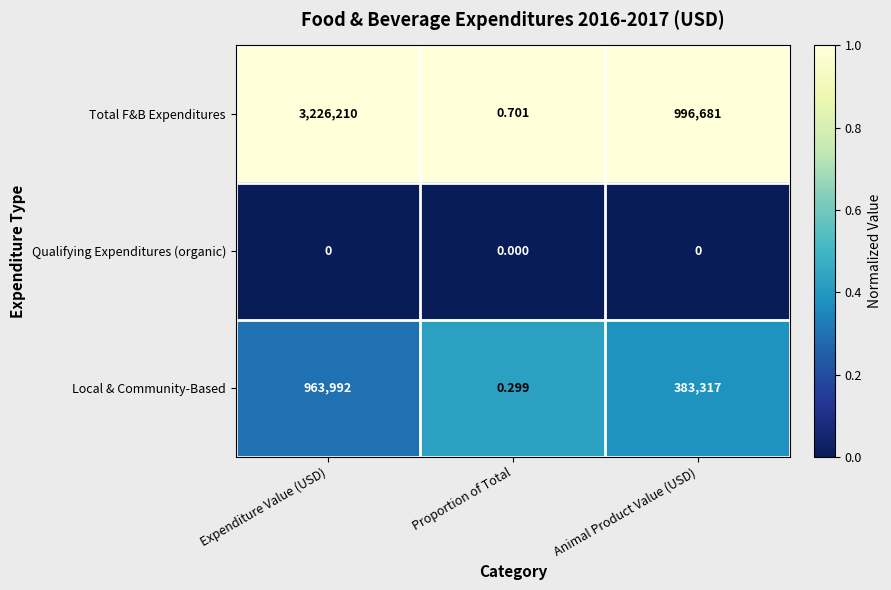

Where is Total F&B Expenditures nearest to the value 1613105?

Animal Product Value (USD)